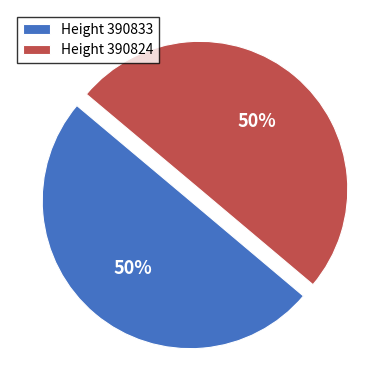

Do Height 390833 and Height 390824 together represent more than half of the pie?

Yes